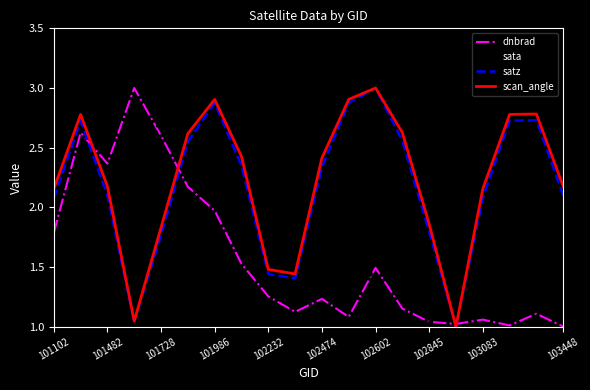

How many times do sata and scan_angle cross each other?

7